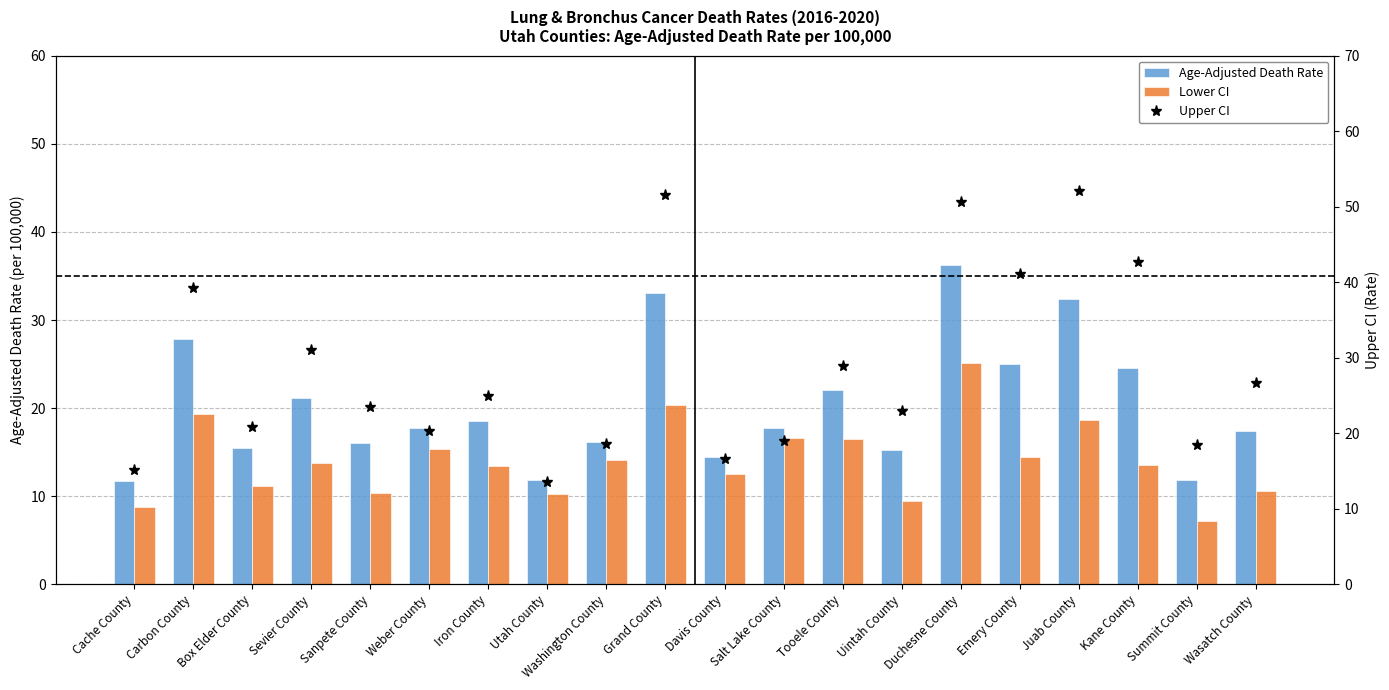

Is it true that Age-Adjusted Death Rate equals 14.4 at Davis County?

True